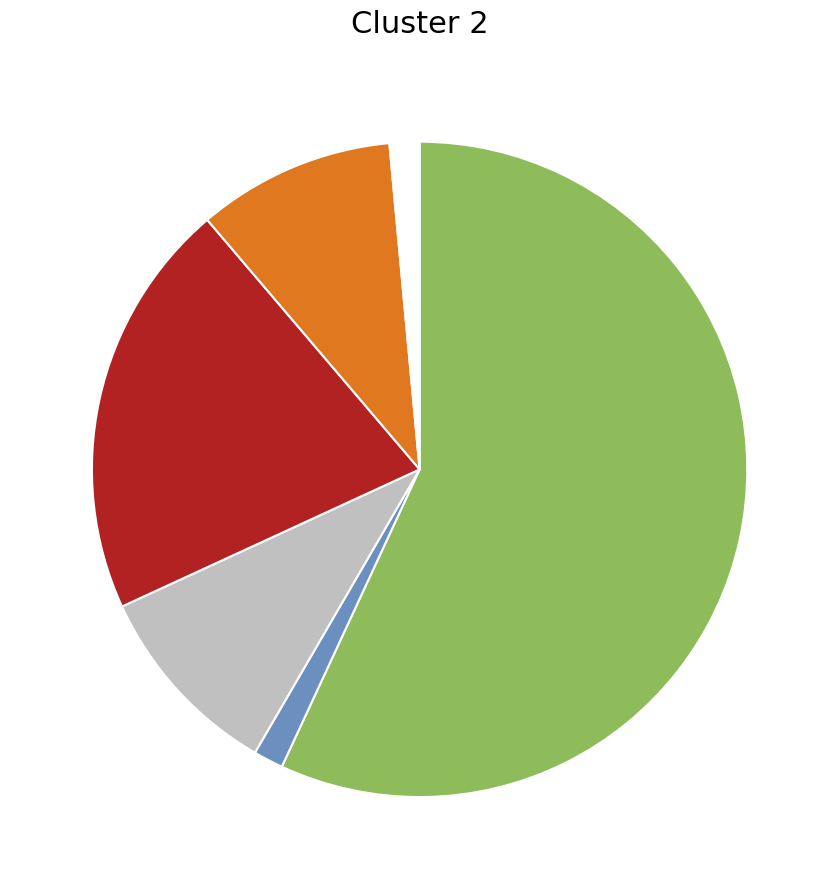

Does any single category account for the majority?

Yes